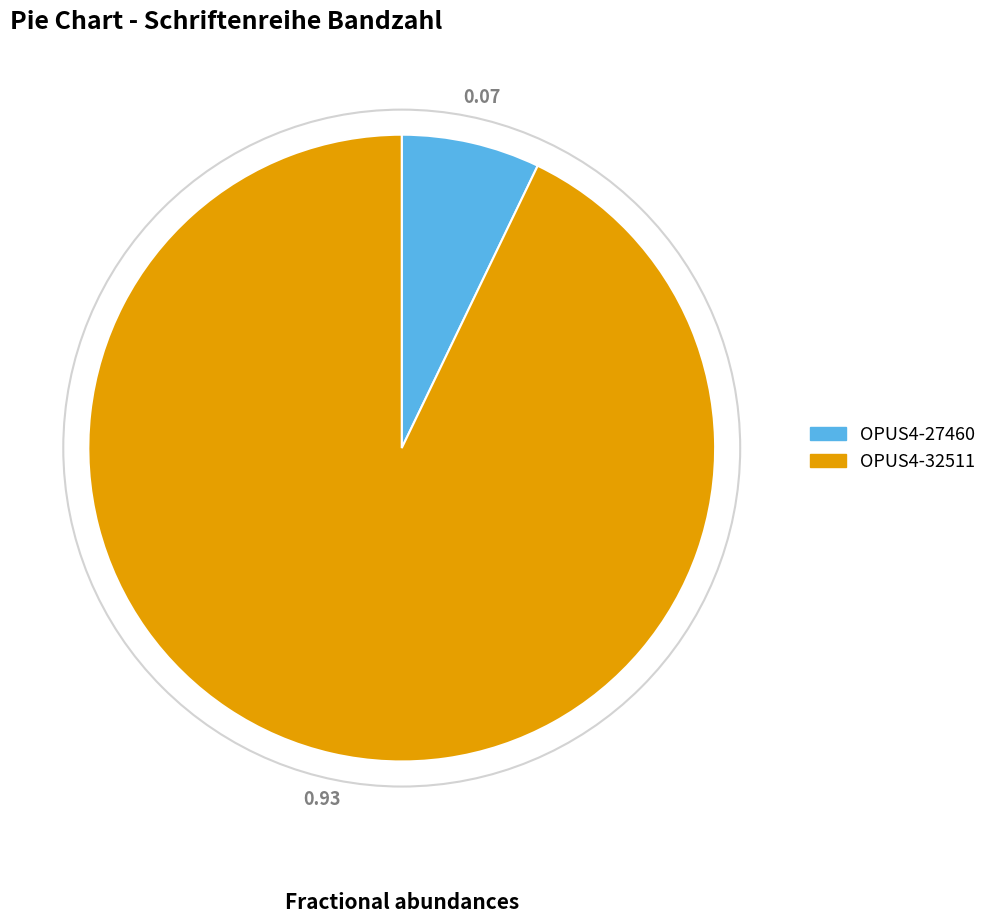

Combined, do OPUS4-27460 and OPUS4-32511 account for over 50%?

Yes